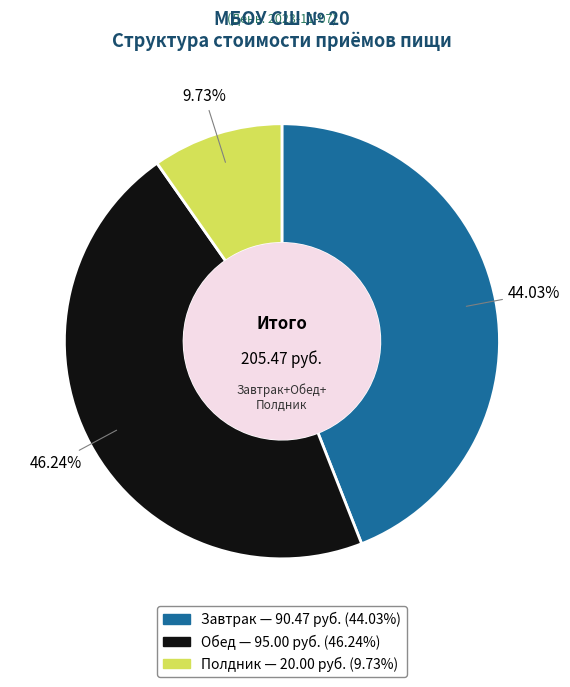

To the nearest percent, what is the combined percentage of Завтрак and Полдник?

54%